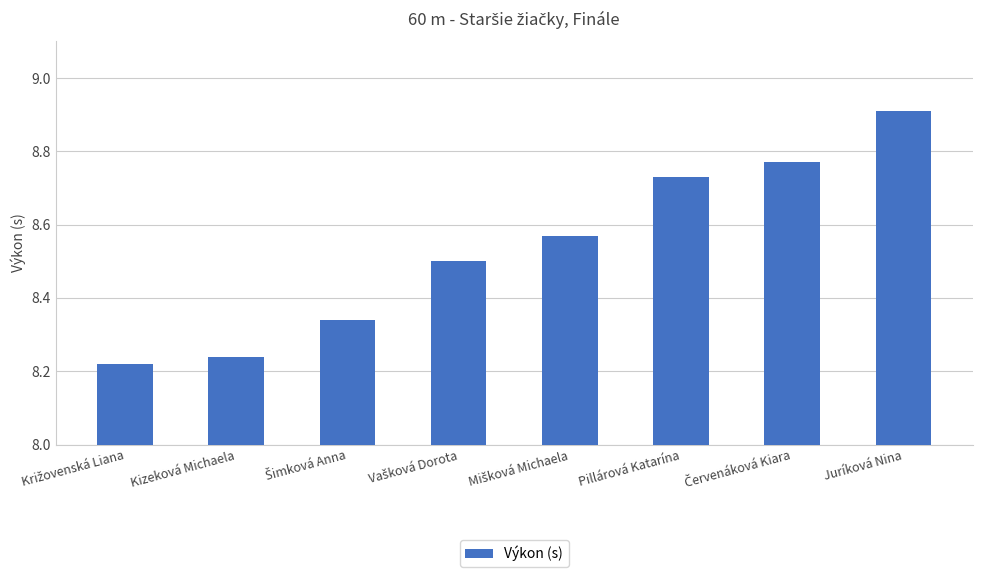

What is the average value?

8.5